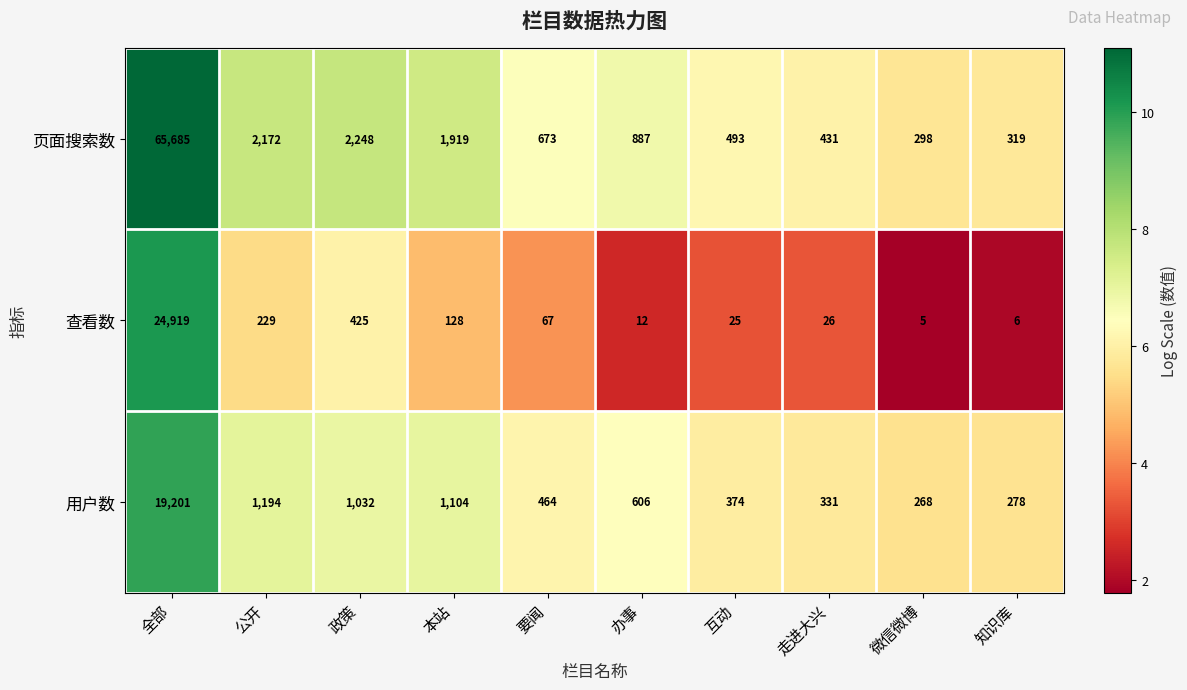

At which category does the chart reach its peak across all series?

全部